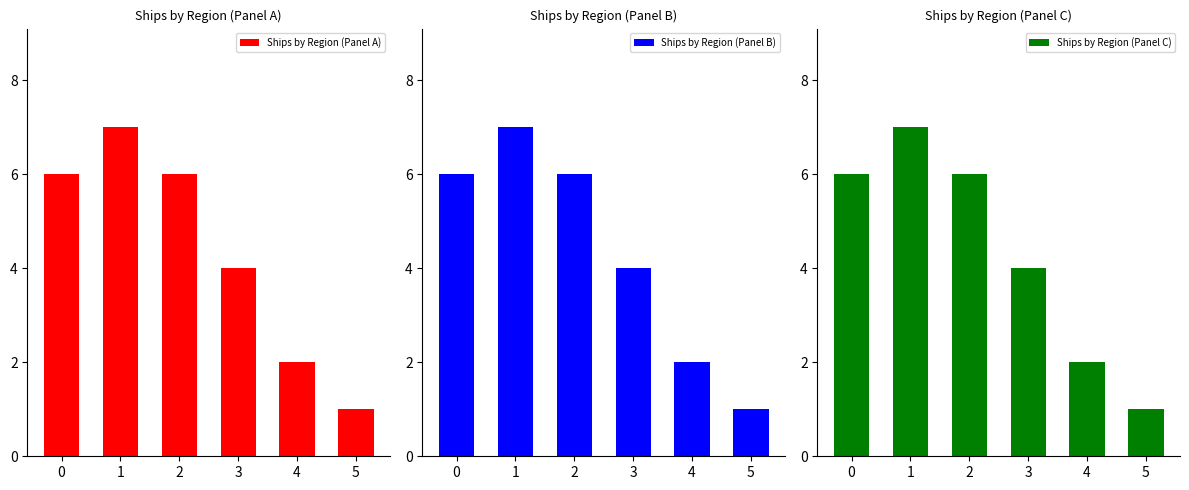

Is it true that Ships by Region (Panel B) equals 2 at 3?

False